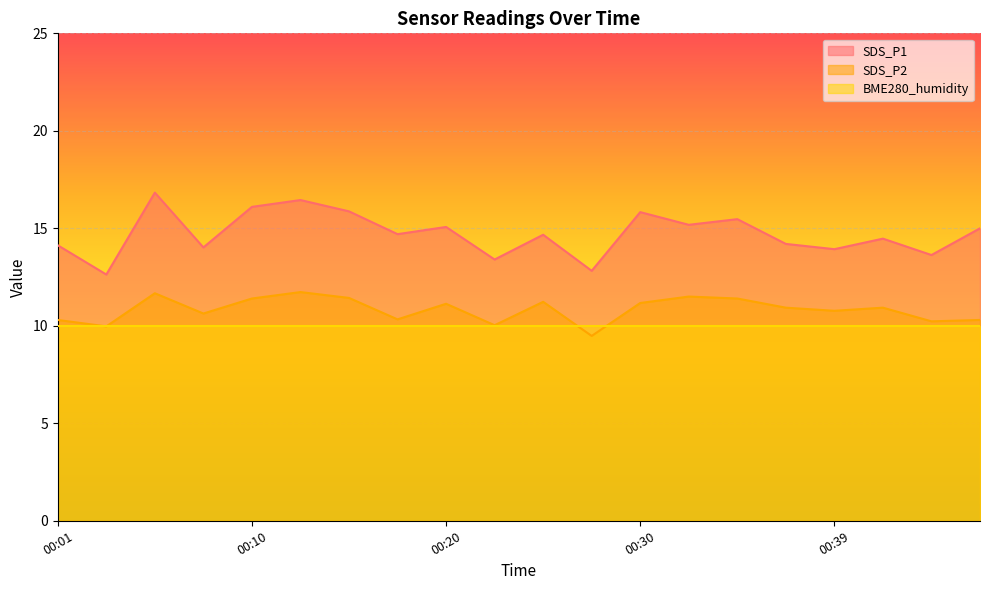

Which series has the widest spread of values?

SDS_P1